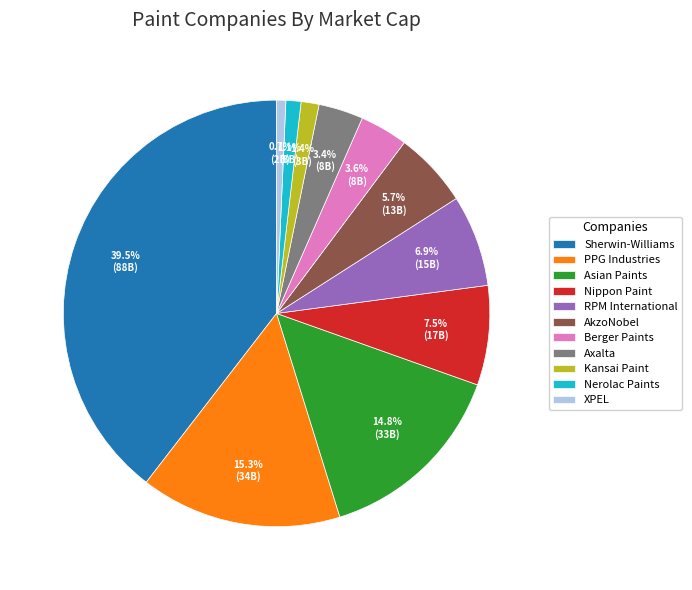

Between AkzoNobel and Berger Paints, which is larger?

AkzoNobel